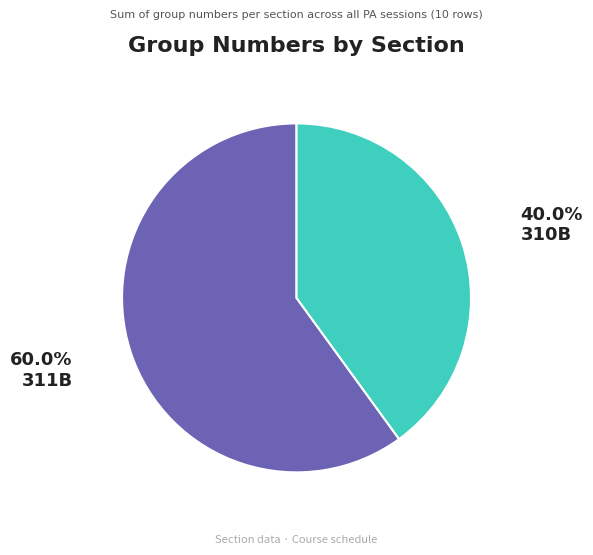

Is the sum of 311B and 310B greater than half?

Yes